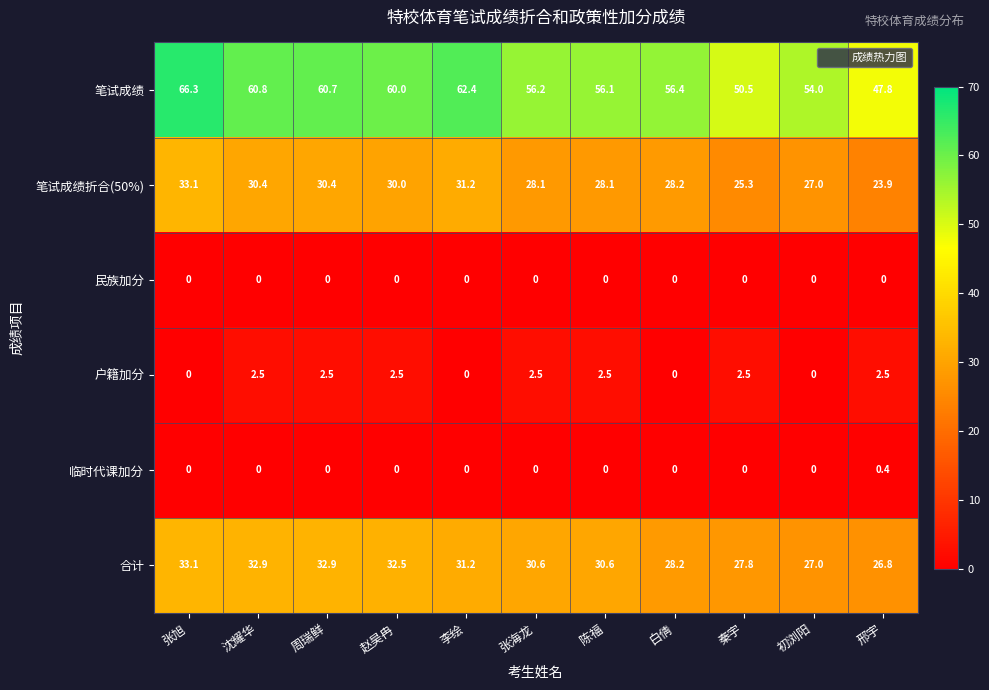

At which label does 笔试成绩折合(50%) first exceed 28?

张旭